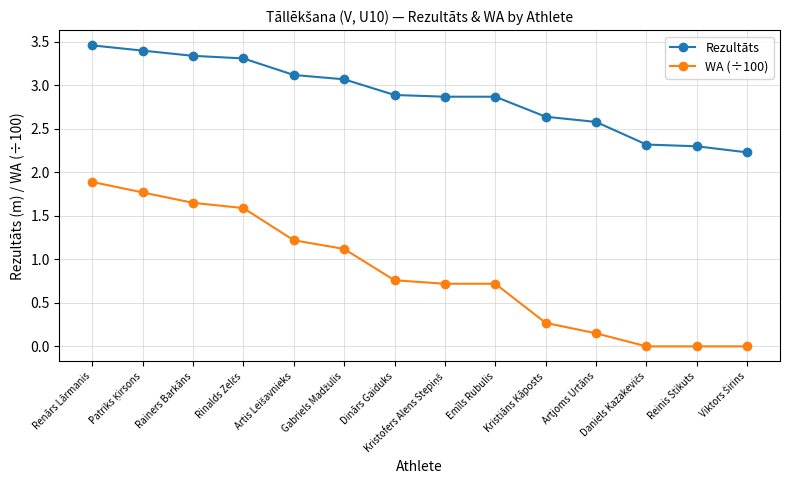

What is the value of the WA (÷100) point at the 9th from the left?

0.7